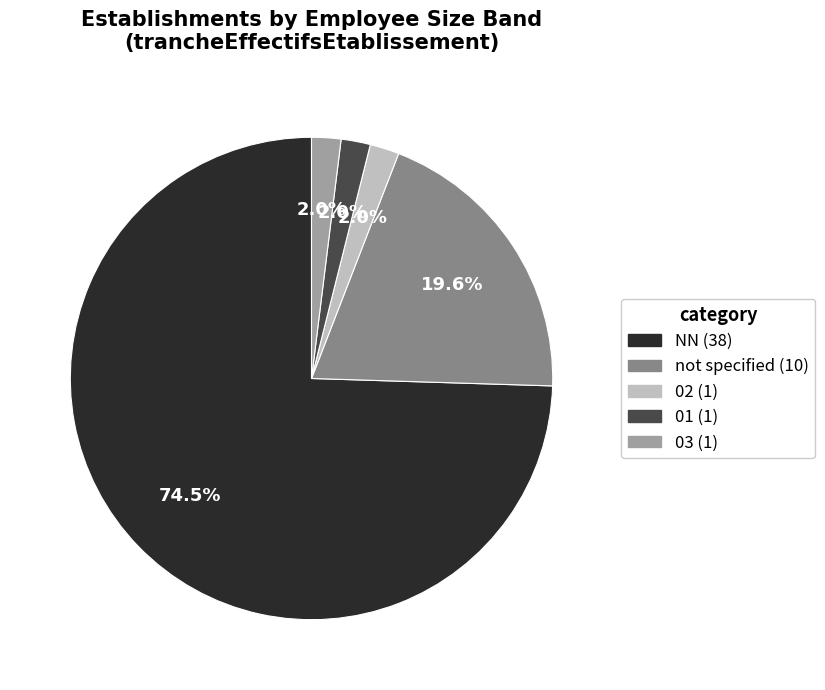

Is there a majority slice in this chart?

Yes